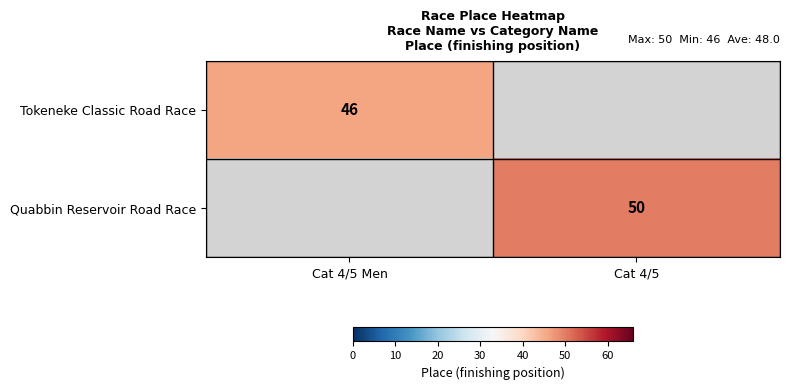

How many categories are shown in the chart?

2